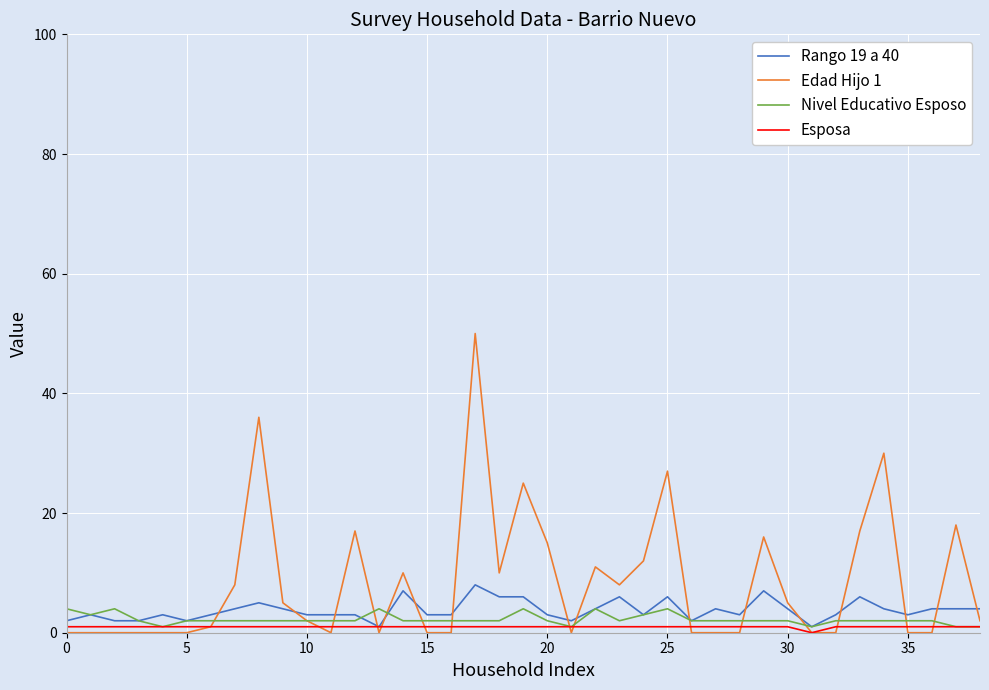

Which series has the largest total across all categories?

Edad Hijo 1